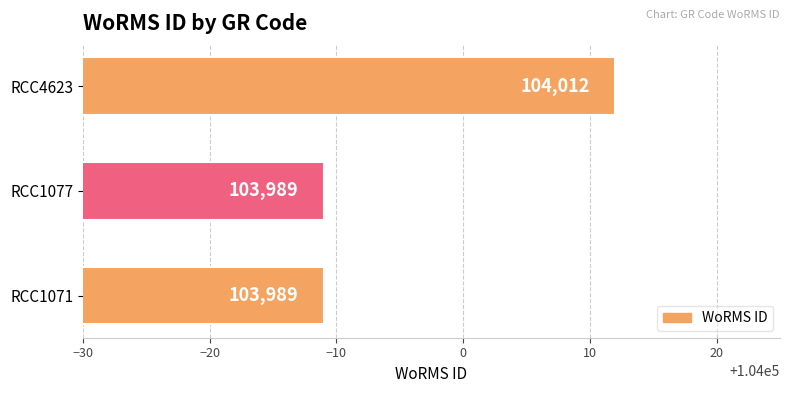

True or false: the data shows 103989 at RCC1071.

True